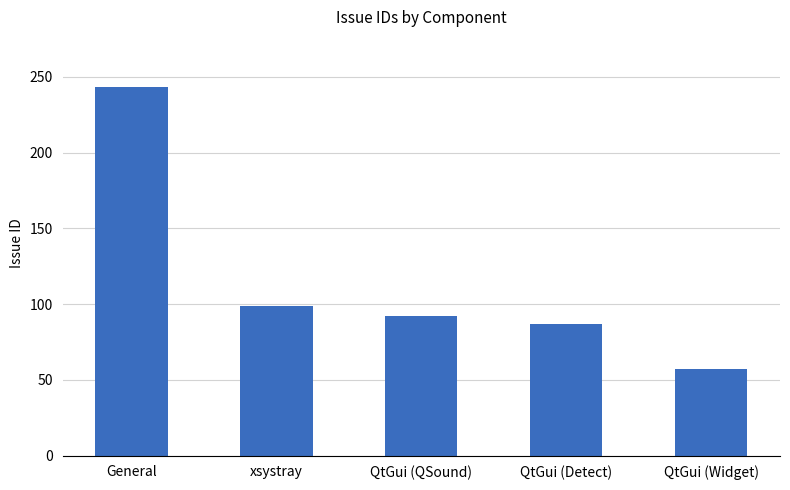

Count the number of categories in the chart.

5